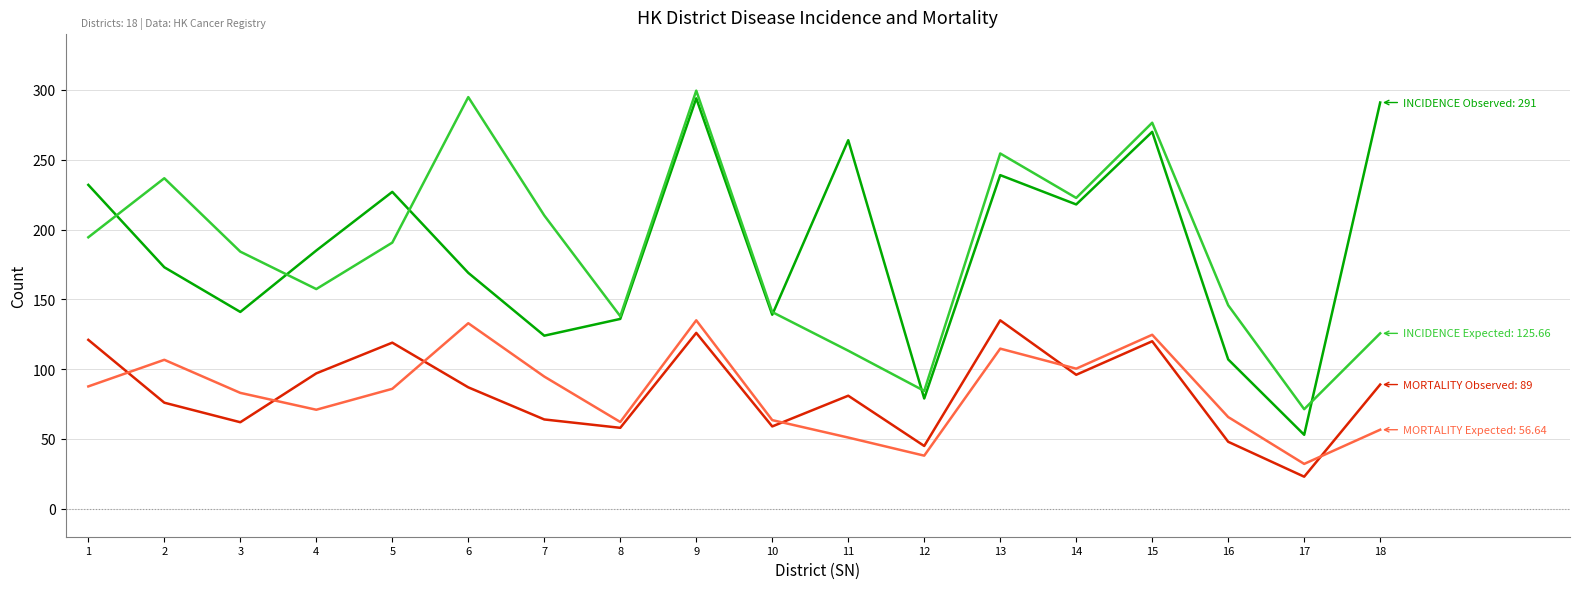

What is the minimum value shown in the chart?

23.0